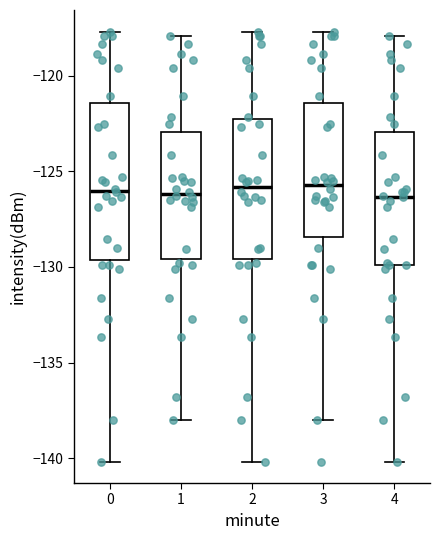

Reading left to right, read every box against the y-axis: the position of its median line, the range the box covers, and the ends of its whiskers. The values are not printed on the chart, so give them approximately, as read against the axis.

0: median -126.0, box -129.5 to -121.5, whiskers -140.0 to -117.5
1: median -126.0, box -129.5 to -123.0, whiskers -138.0 to -118.0
2: median -126.0, box -129.5 to -122.5, whiskers -140.0 to -117.5
3: median -125.5, box -128.5 to -121.5, whiskers -138.0 to -117.5
4: median -126.5, box -130.0 to -123.0, whiskers -140.0 to -118.0